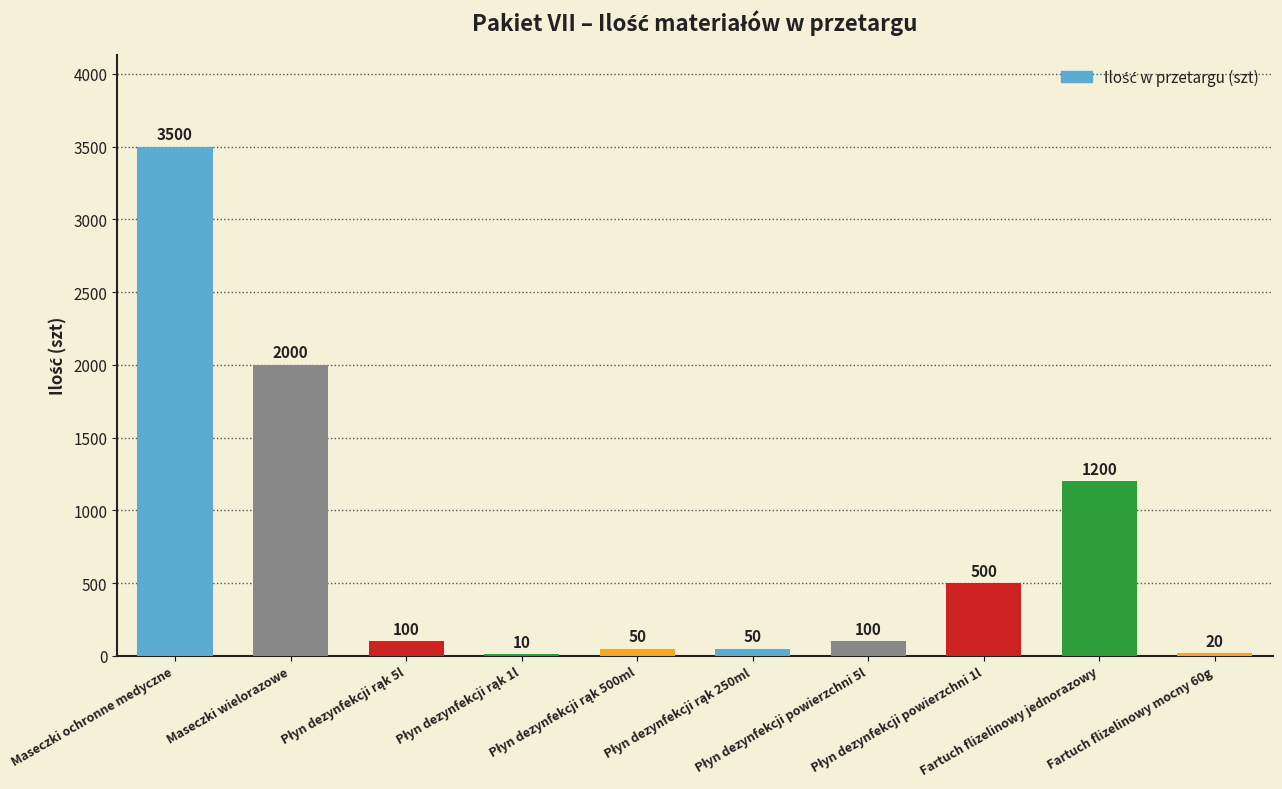

What is the sum of all values?

7530